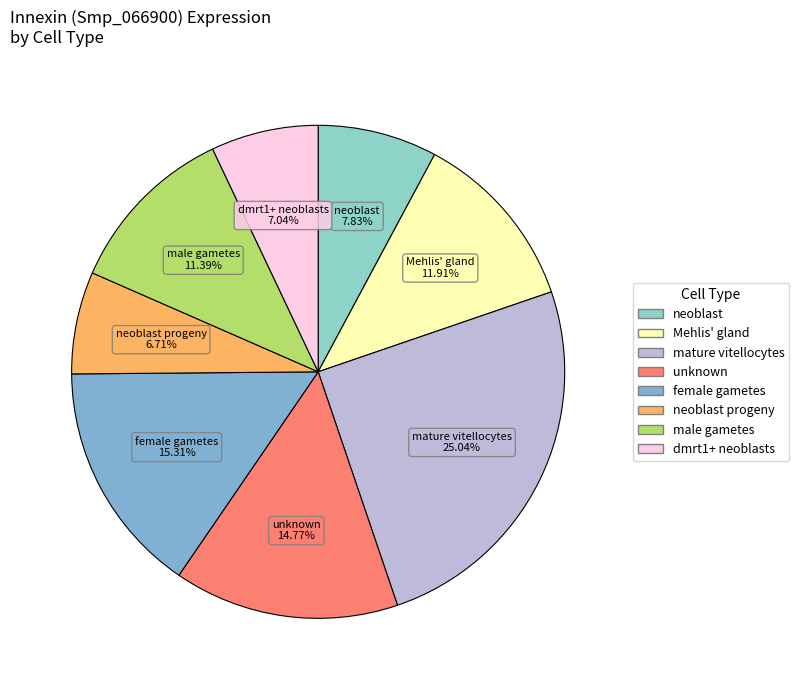

How many segments does this pie chart have?

8